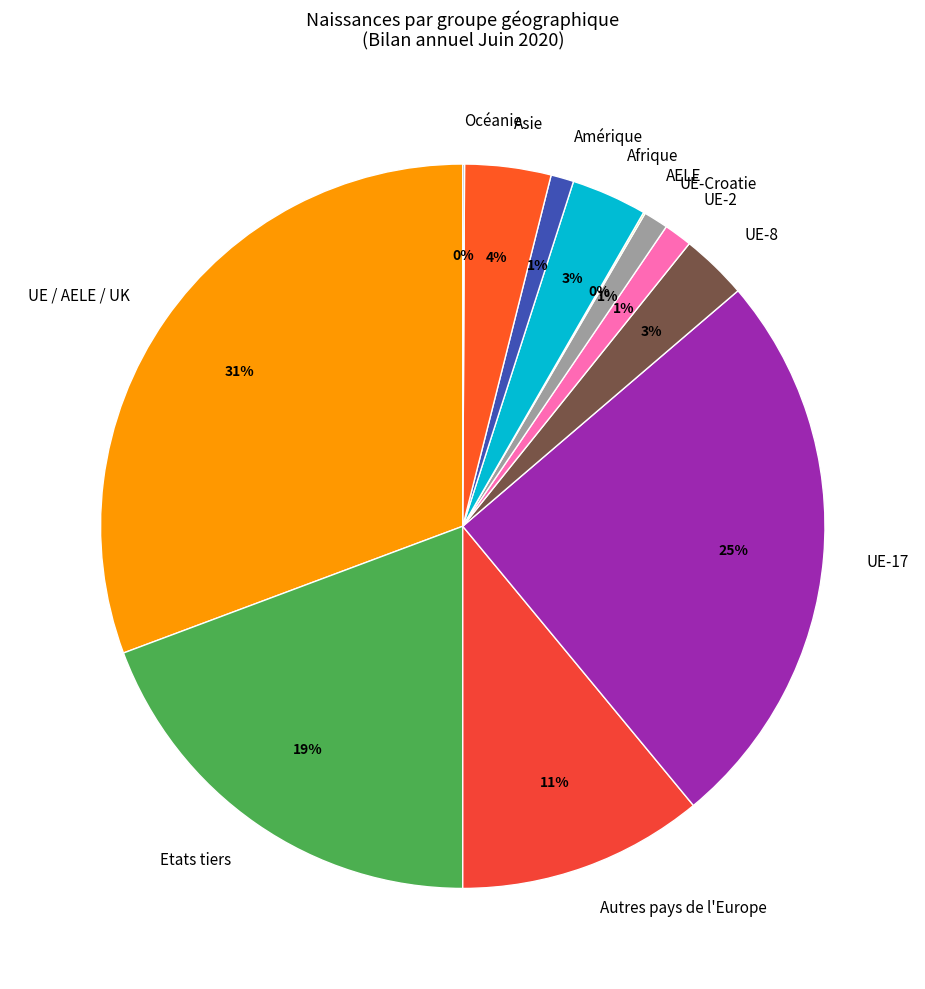

Do UE-17 and Etats tiers together represent more than half of the pie?

No